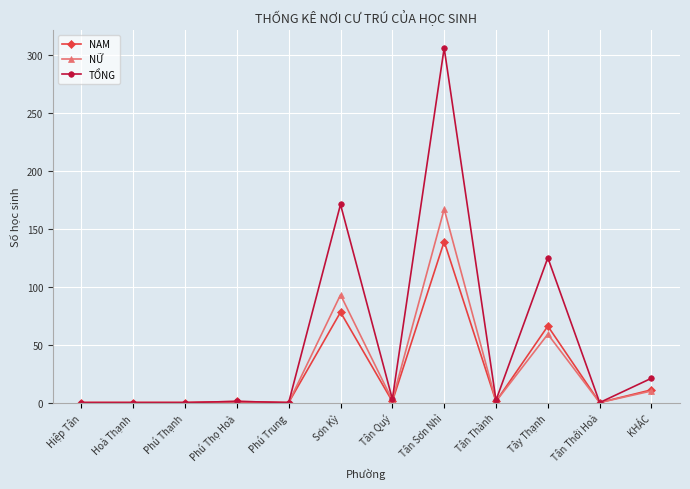

Which series has the largest range (max minus min)?

TỔNG